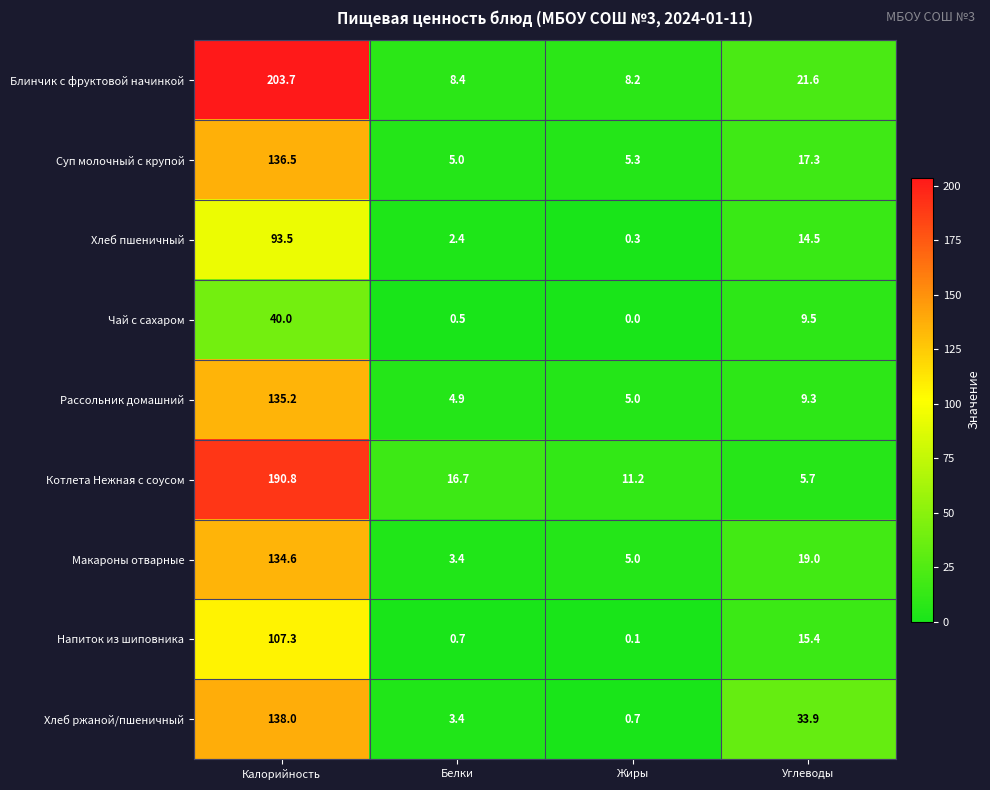

What is the total value across all series at Калорийность?

1179.6